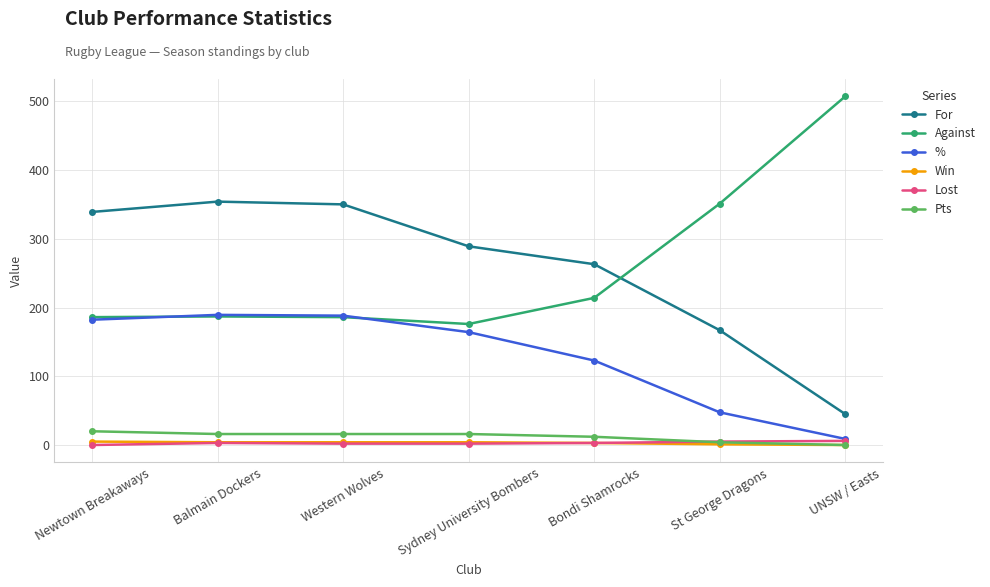

What is the total value across all series at Sydney University Bombers?

651.2